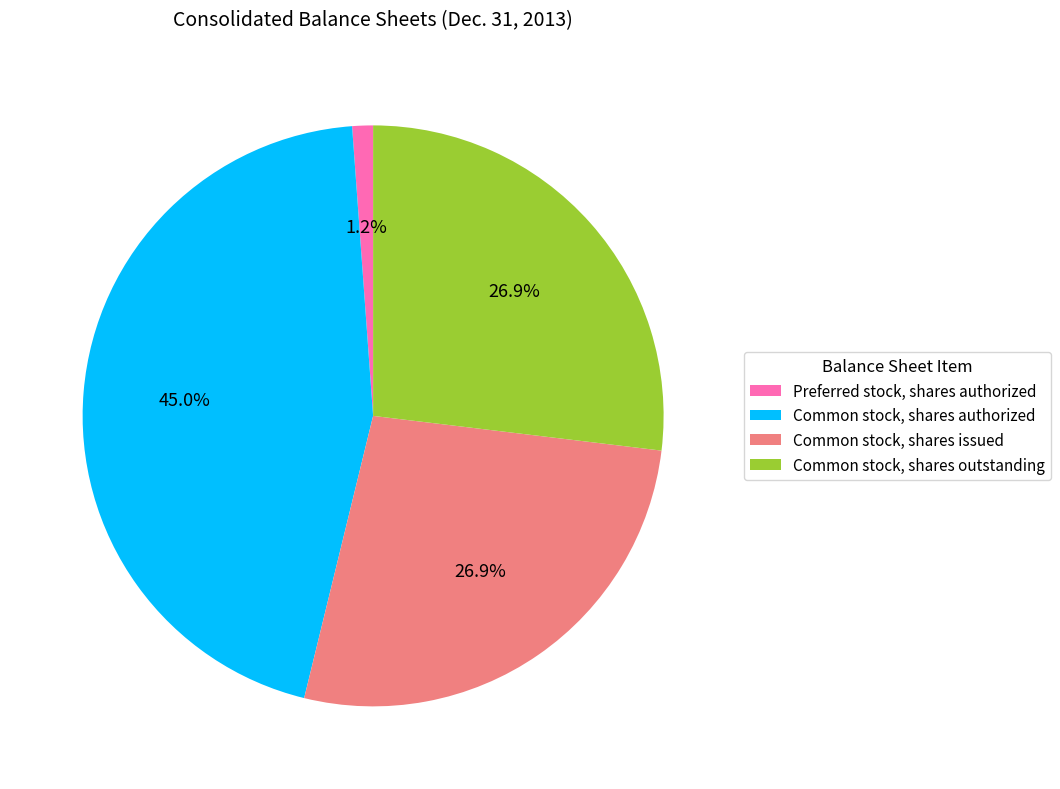

Do Common stock, shares authorized and Common stock, shares outstanding together represent more than half of the pie?

Yes